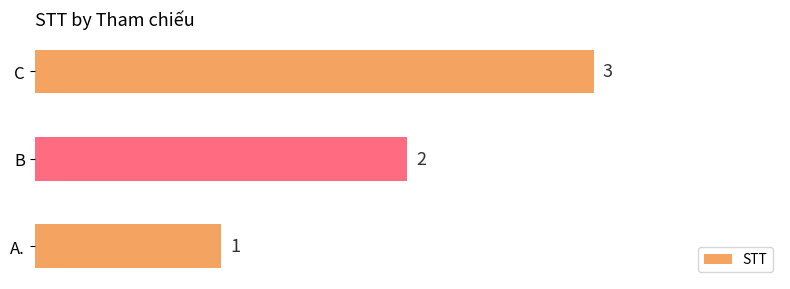

Which has a higher value, B or A.?

B